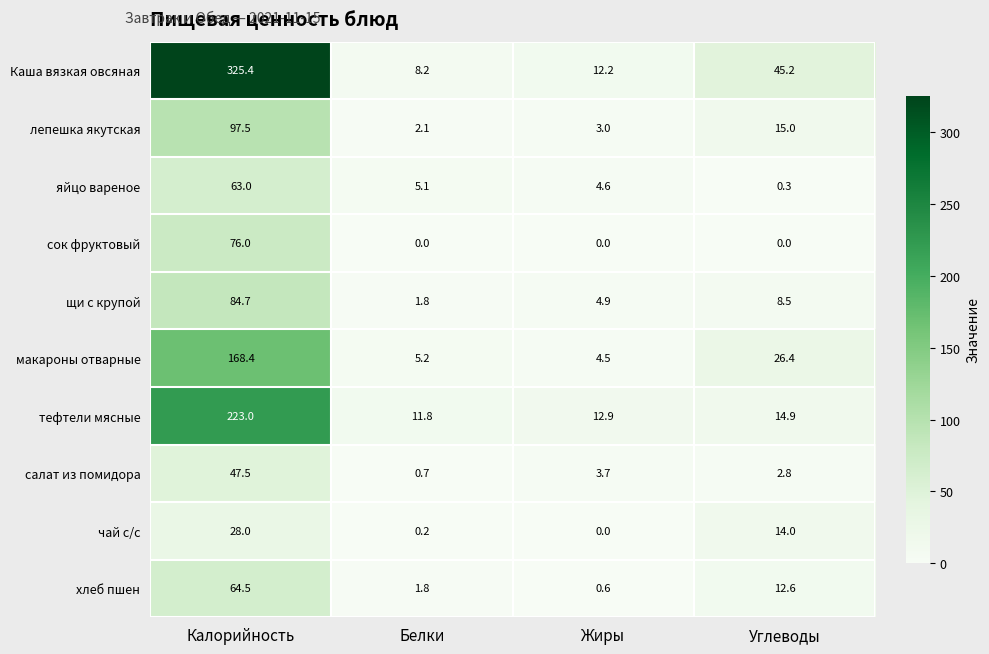

Which series has the largest total across all categories?

Каша вязкая овсяная